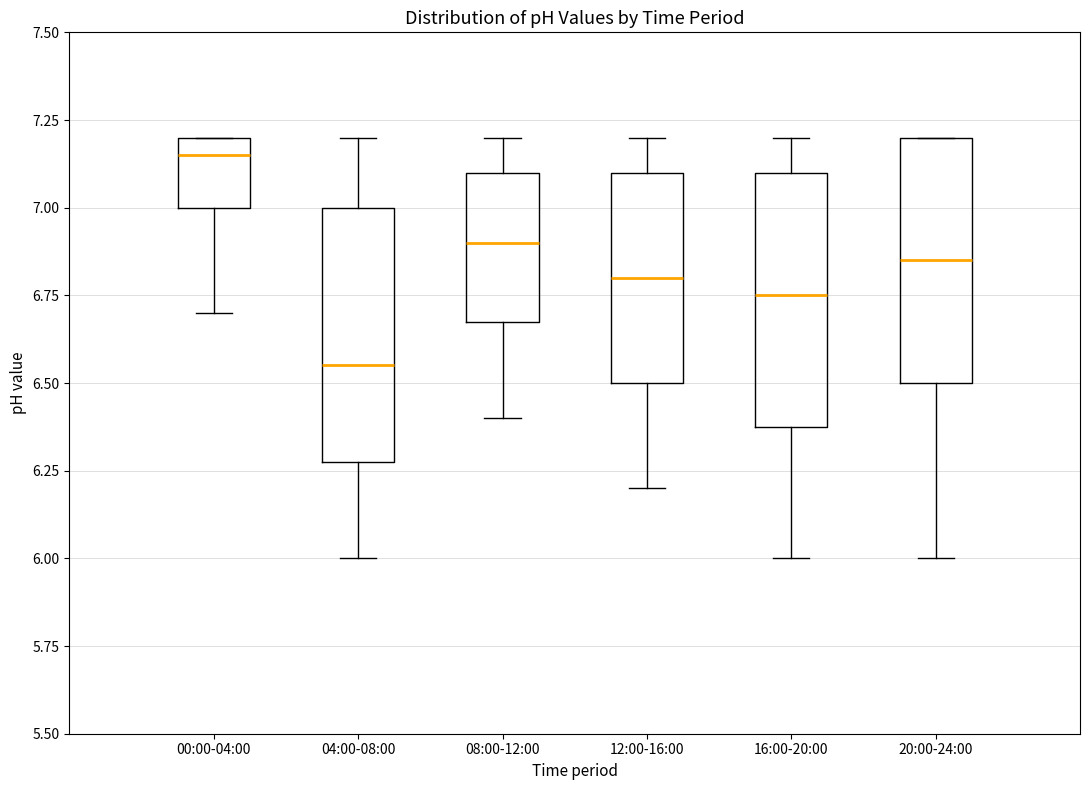

Which box's median line is the lowest?

04:00-08:00